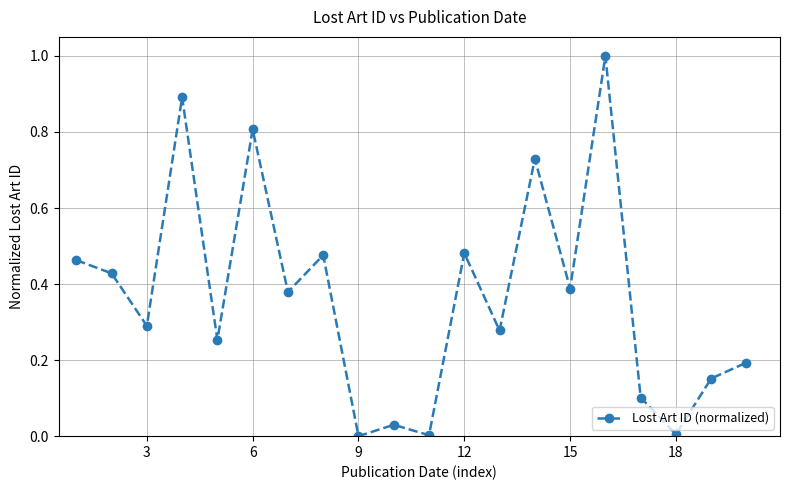

What is the value of the 4th point from the left?

0.9